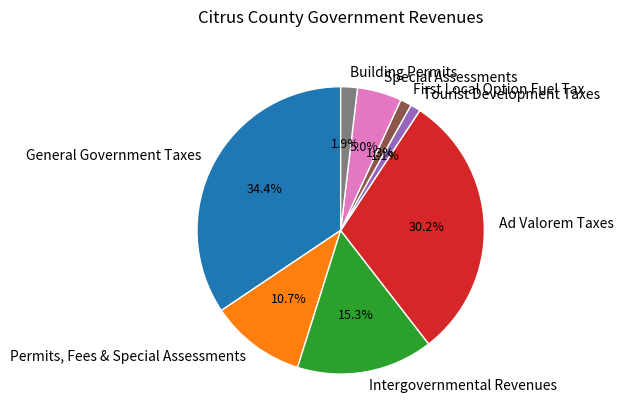

Does General Government Taxes account for over 50% of the chart?

No